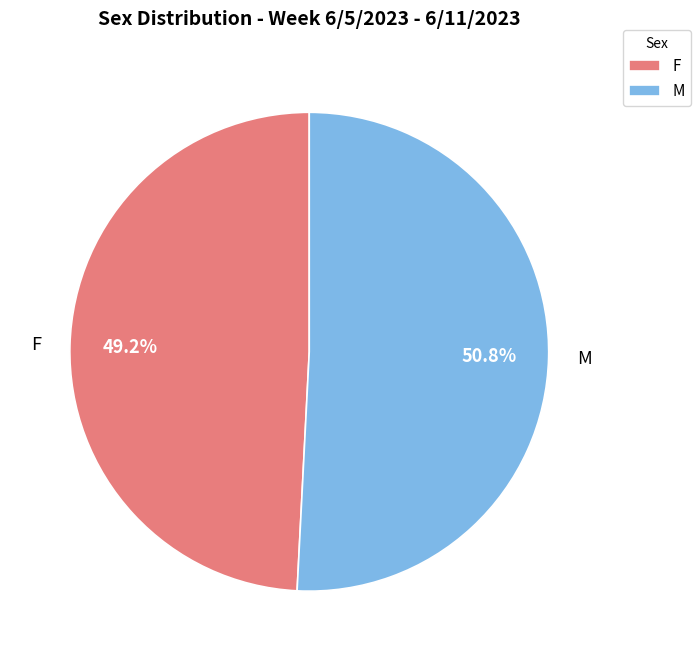

Which slice represents more than half of the pie?

M